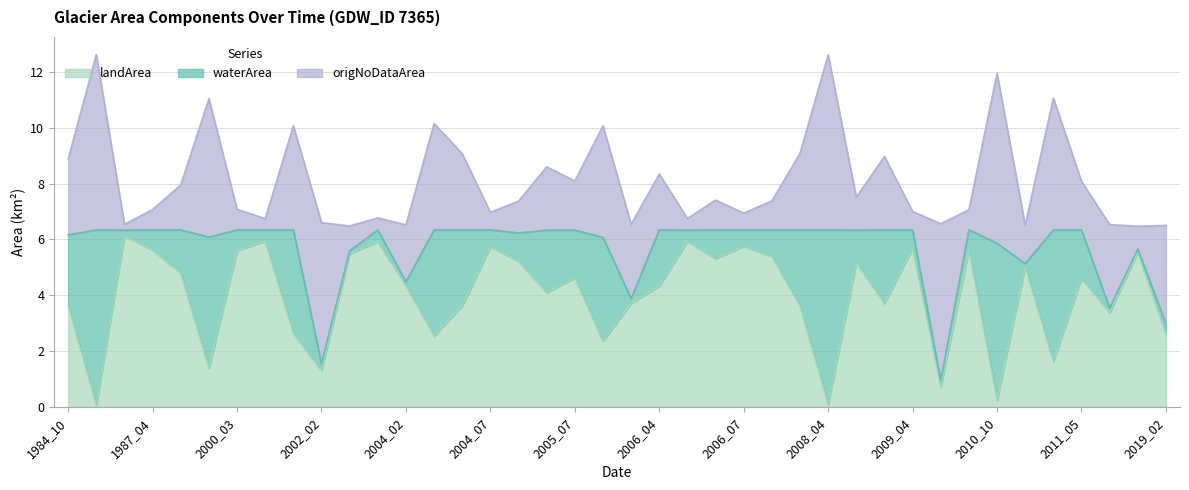

How many data points in landArea are above 4?

23